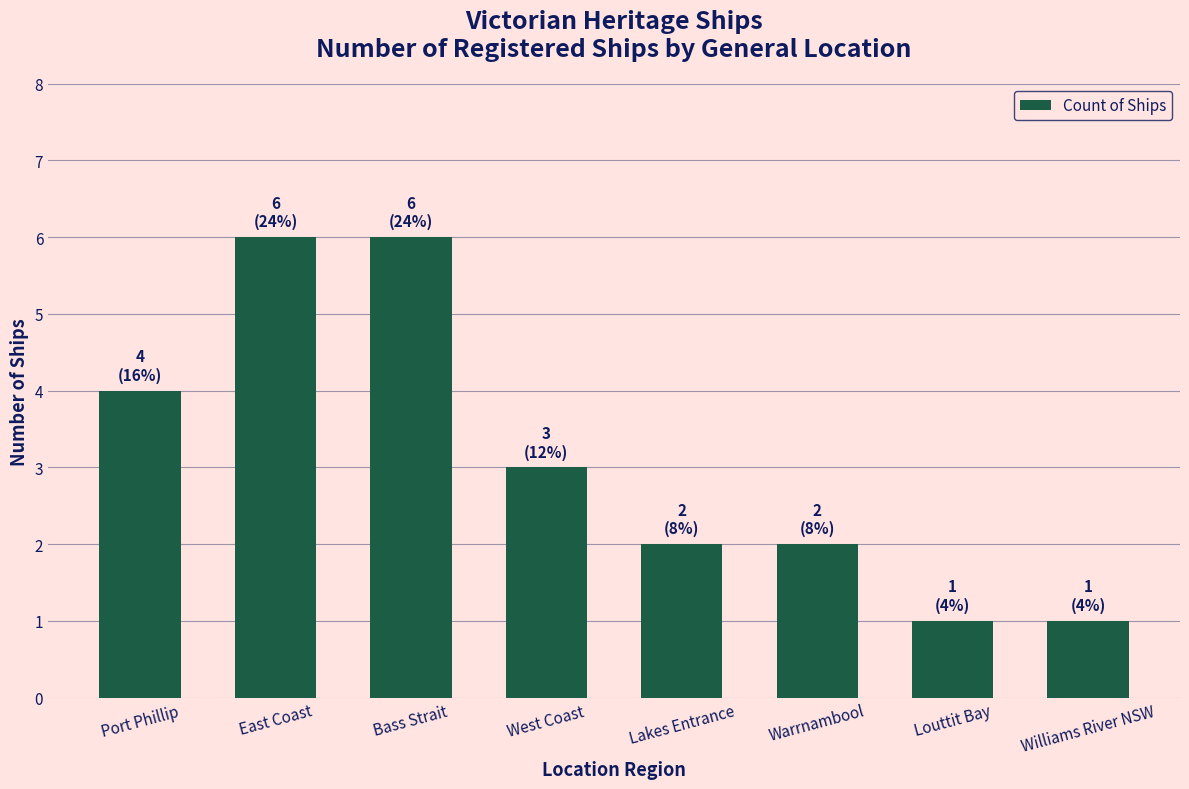

What is the label of the 5th bar from the right?

West Coast